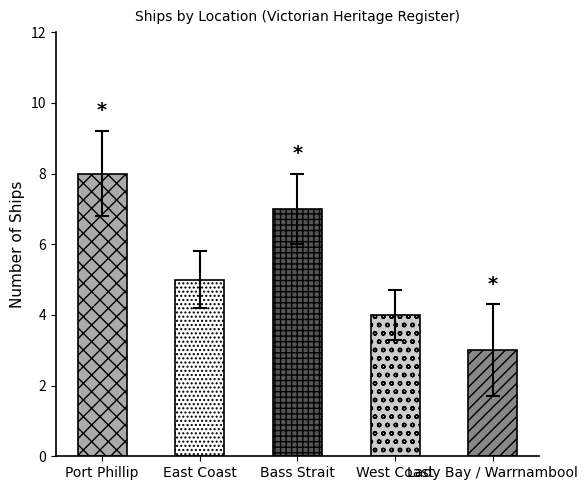

List the labels in order of value, largest first.

Port Phillip, Bass Strait, East Coast, West Coast, Lady Bay / Warrnambool